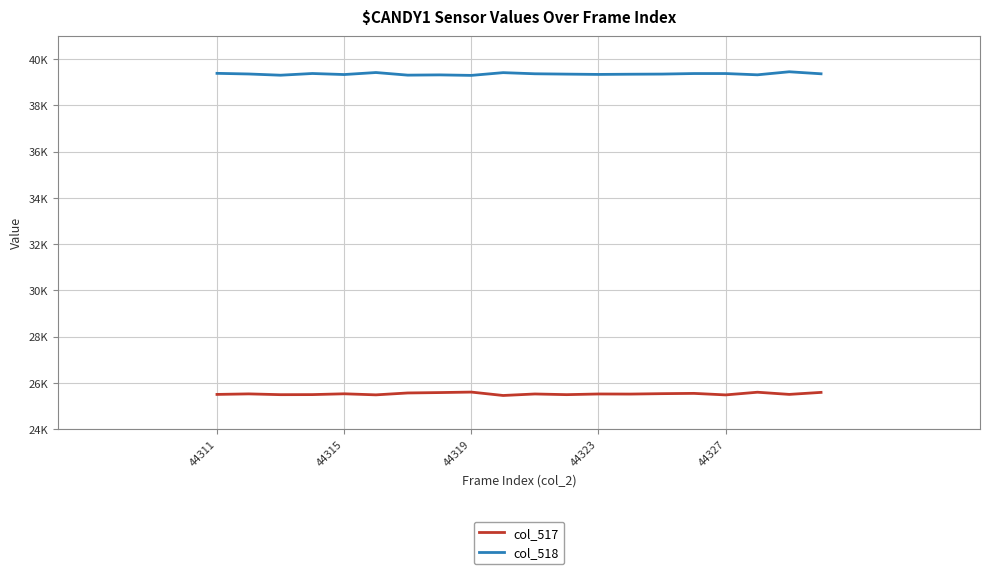

What are all the series names shown in the legend?

col_517, col_518